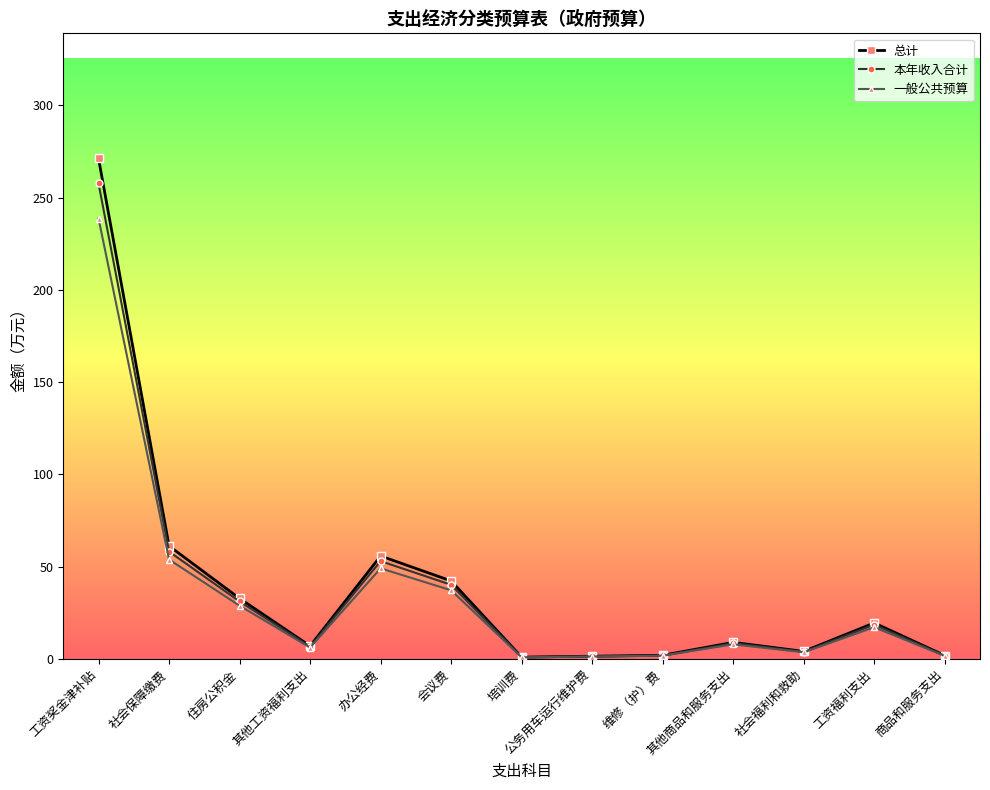

What are all the series names shown in the legend?

总计, 本年收入合计, 一般公共预算